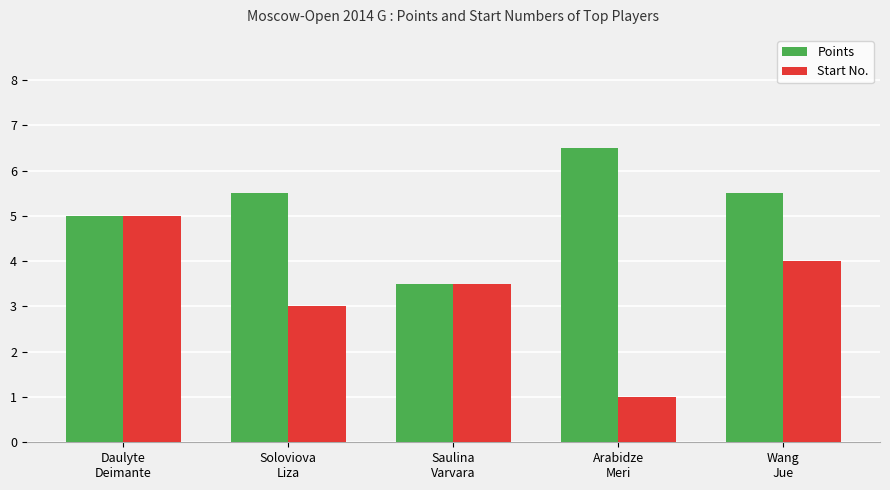

Count the number of data series in this chart.

2